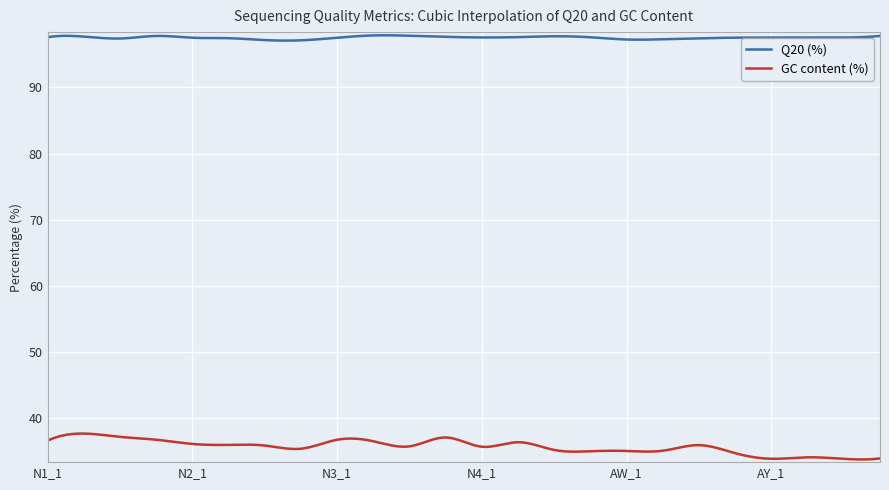

Which series has the largest total across all categories?

Q20 (%)